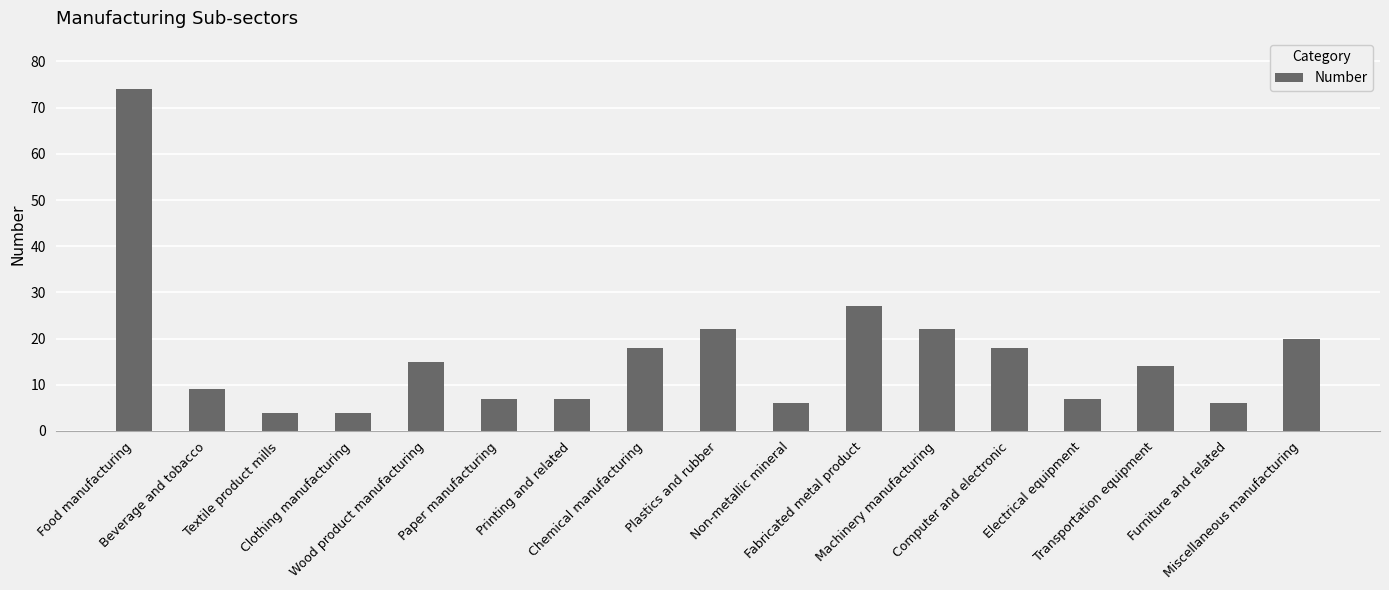

Where does the data first go above 14?

Food manufacturing